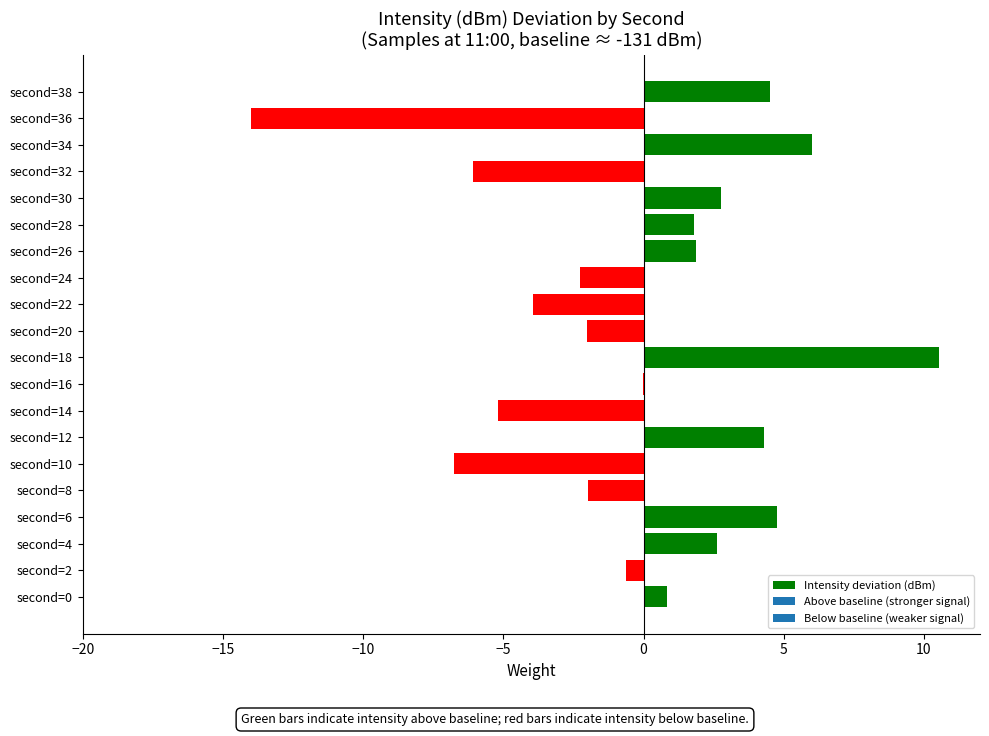

Are the bars horizontal?

Yes